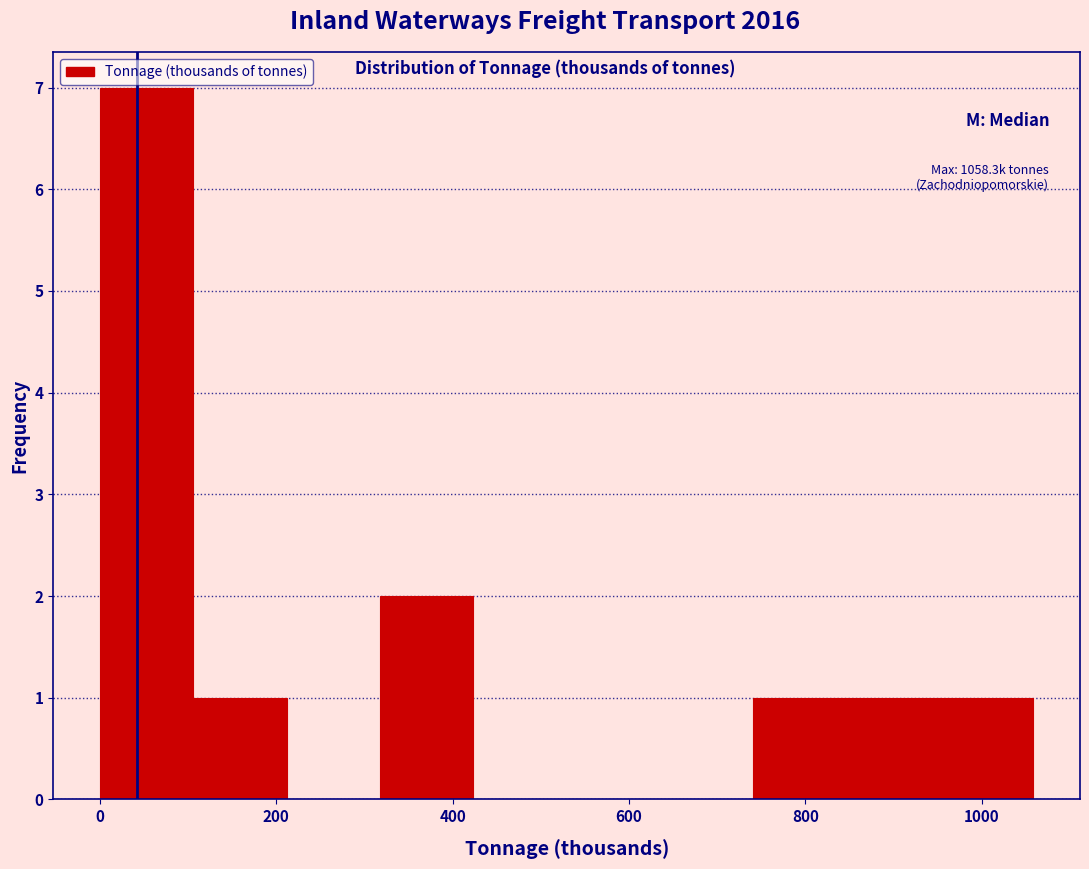

Over which range of the x-axis is the bar tallest?

0 to 100